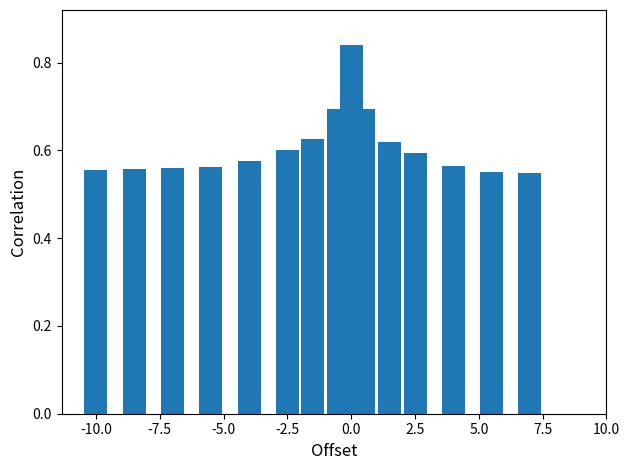

What is the difference between the maximum and second lowest values?

0.3